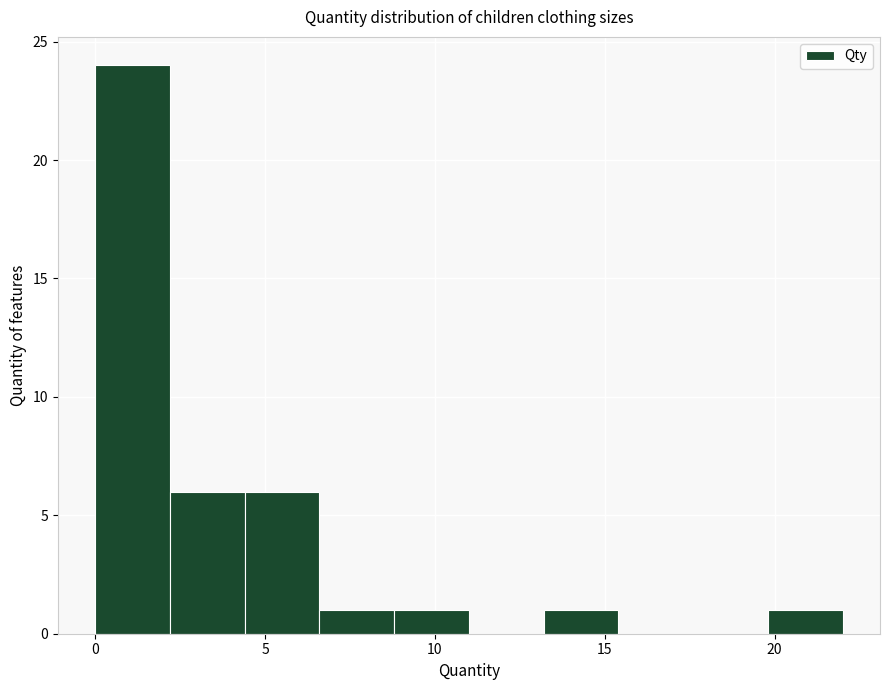

What is the height of the bar covering 0.0 to 2.2 on the x-axis? Neither the bar edges nor the heights are printed on the chart, so give them approximately, as read against the axes.

24